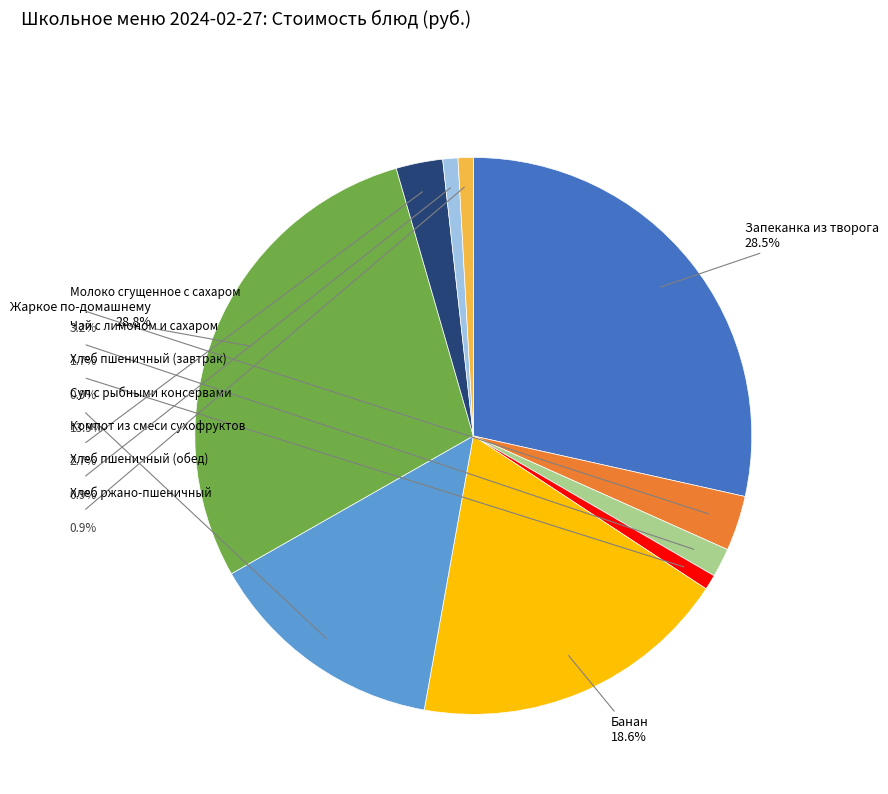

Does Запеканка из творога account for over 50% of the chart?

No